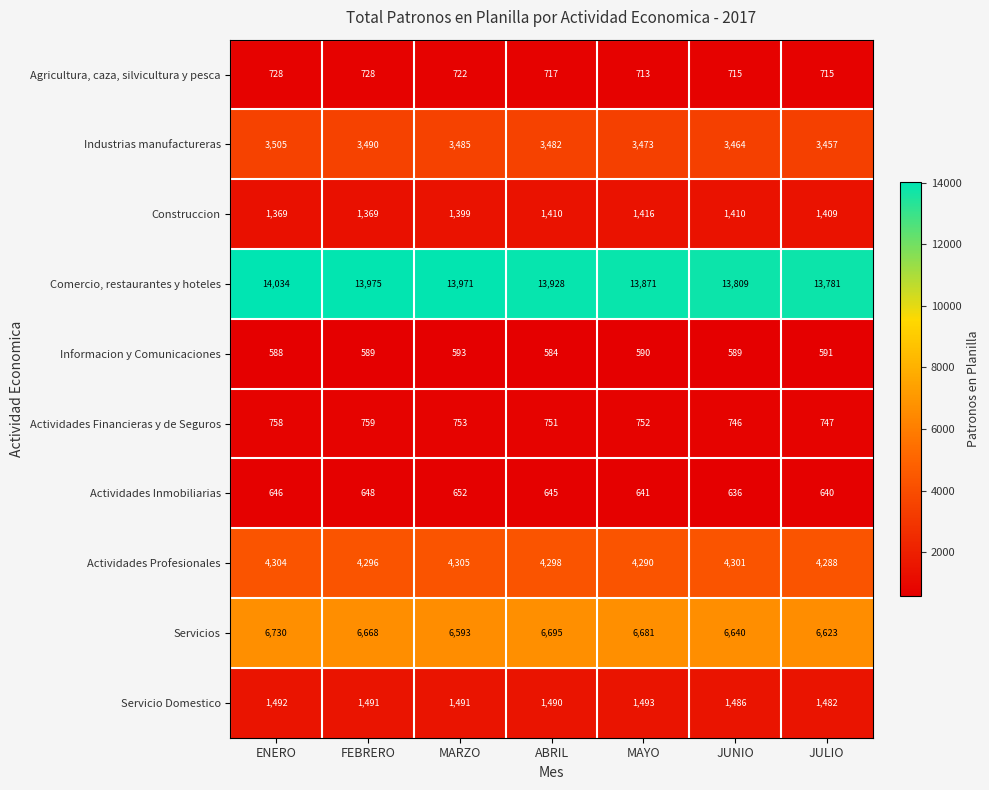

At how many categories does at least one series exceed 7835?

7